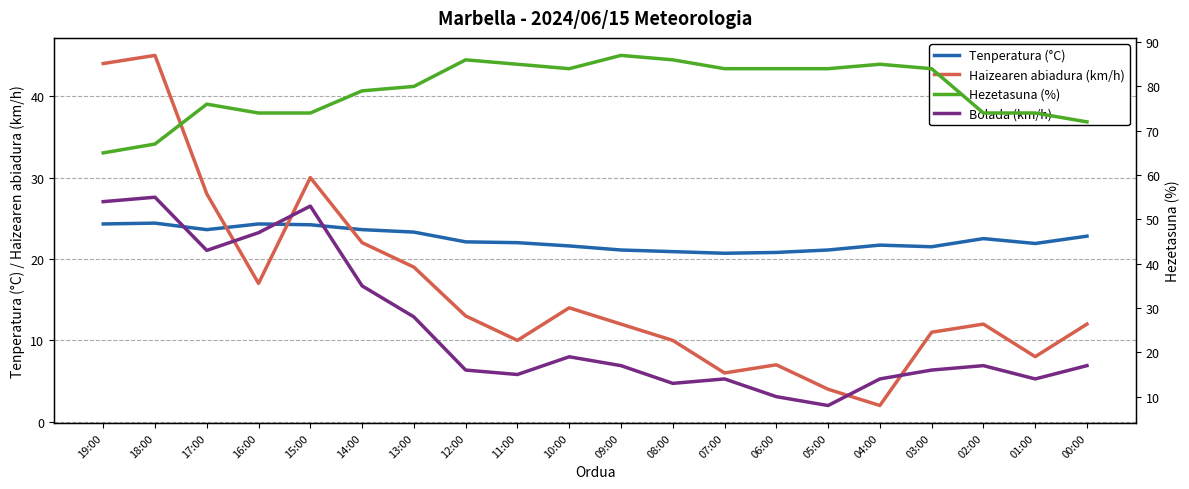

Is the value of Bolada (km/h) at 13:00 greater than the value of Tenperatura (°C) at 17:00?

Yes